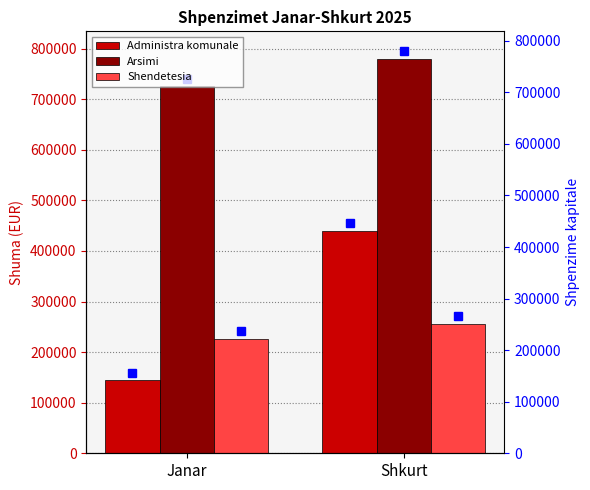

What is the minimum value for Shendetesia?

226005.2